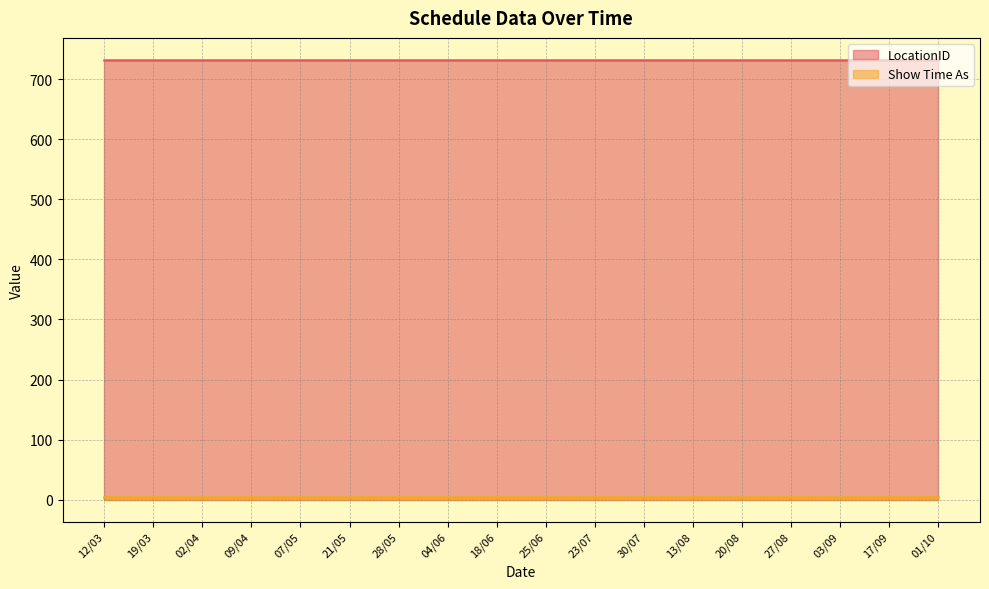

Which category has the lowest value in the LocationID series?

12/03